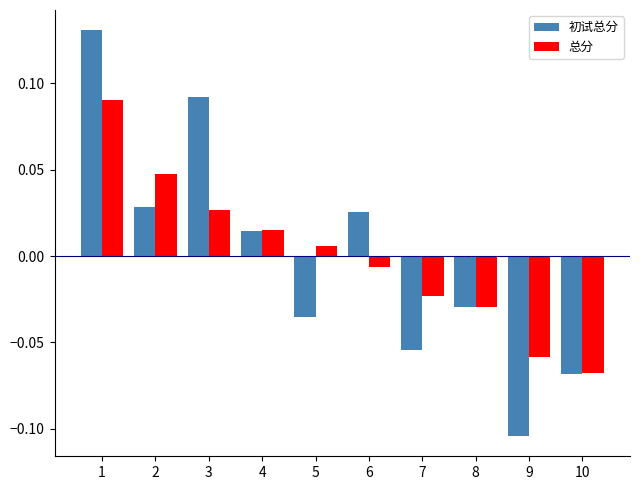

Which series has the largest range (max minus min)?

初试总分